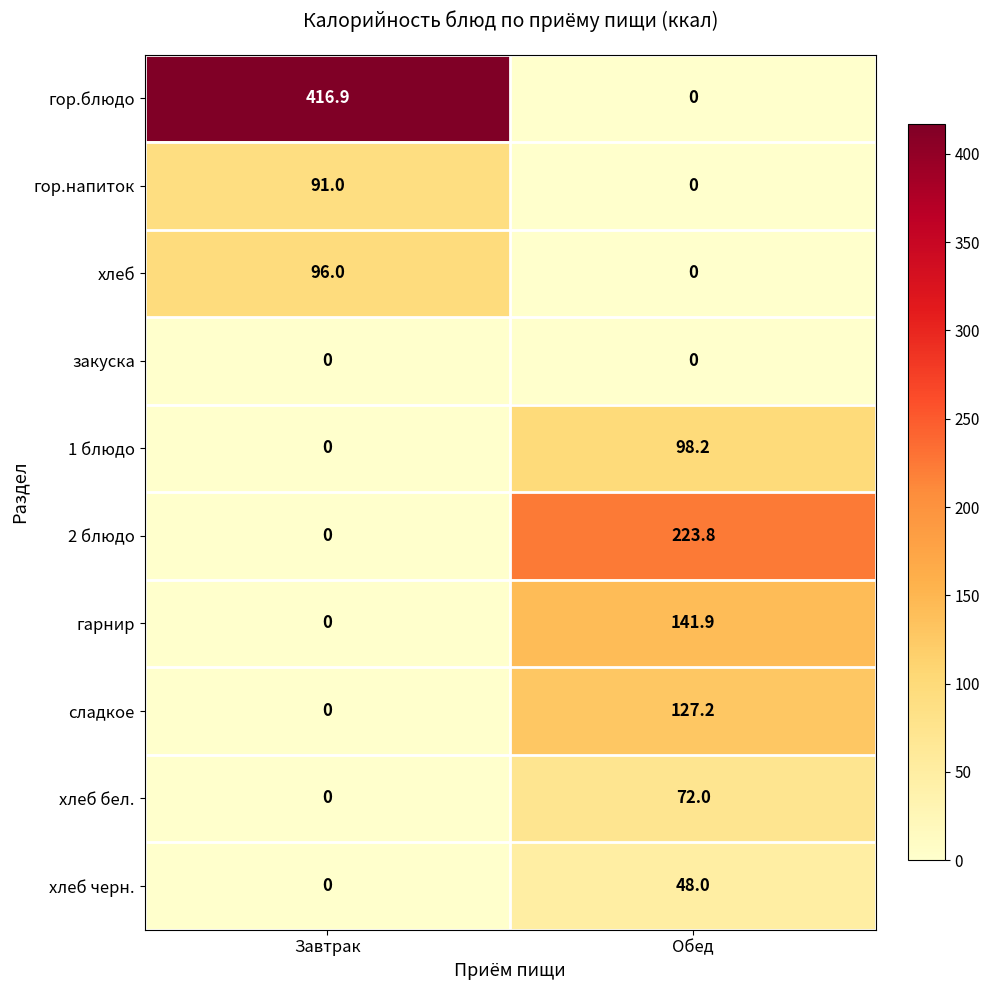

What value does the хлеб черн. series have at Обед?

48.0